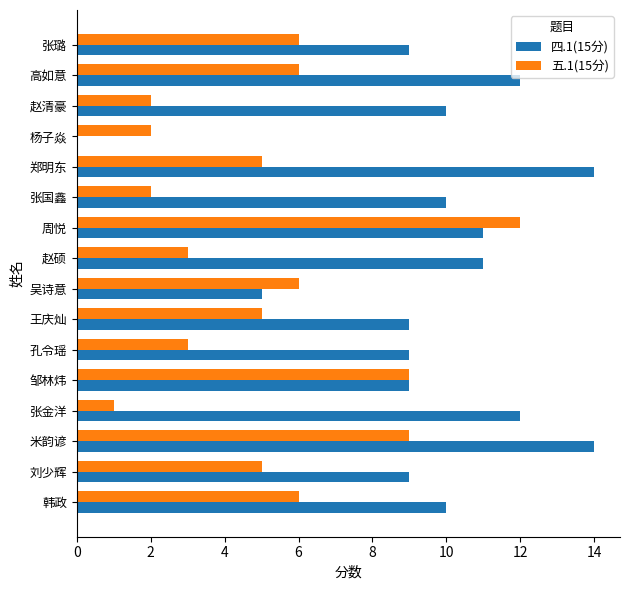

At which label does 五.1(15分) reach its peak?

周悦